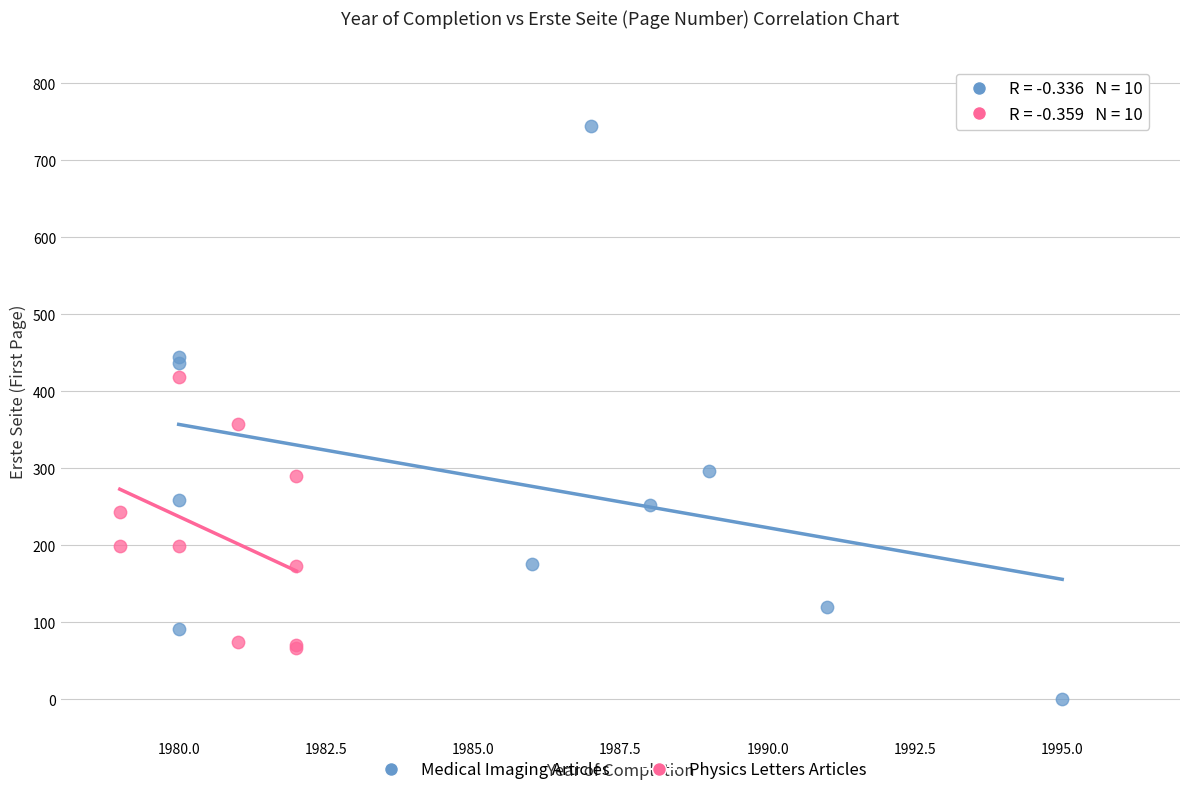

Which series has the largest Y range (max minus min)?

Medical Imaging Articles